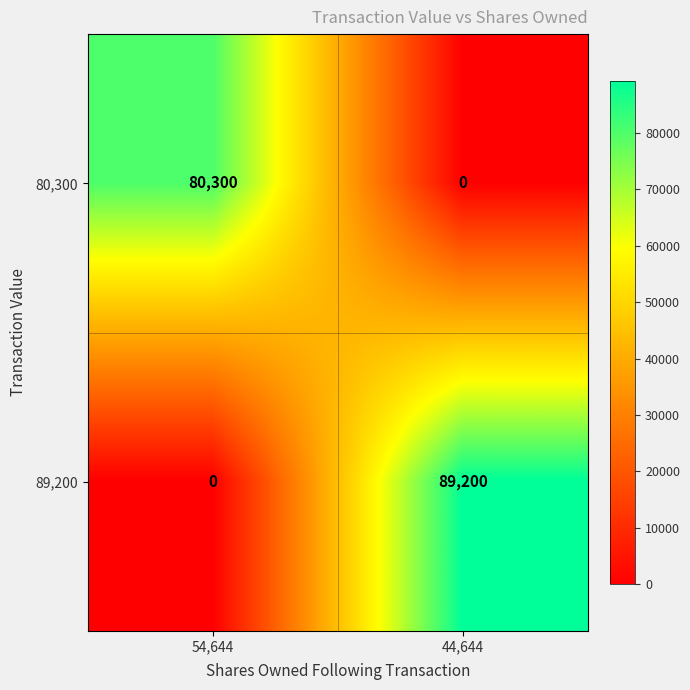

True or false: 80,300 has a value of 80300 at 54,644.

True